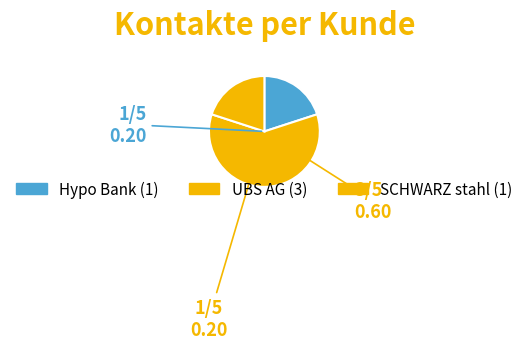

How many slices are in this pie chart?

3